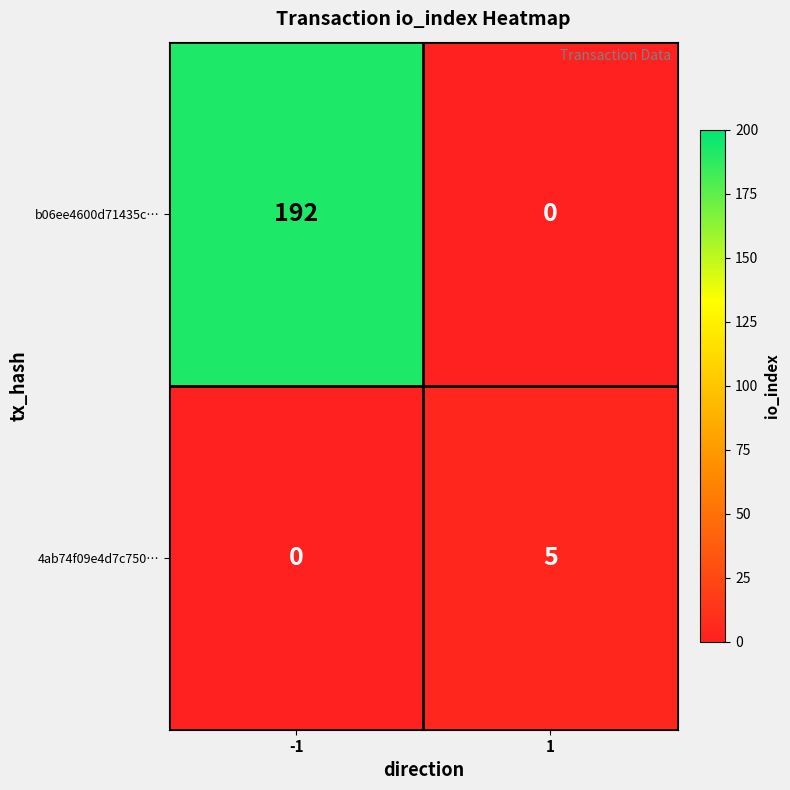

Count the number of data series in this chart.

2